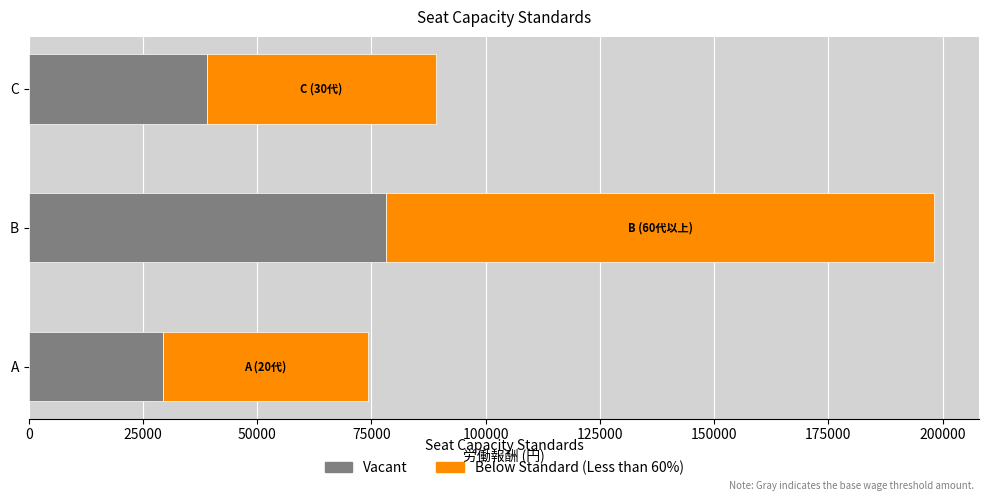

What is the difference between the second highest and minimum values in the Vacant series?

9770